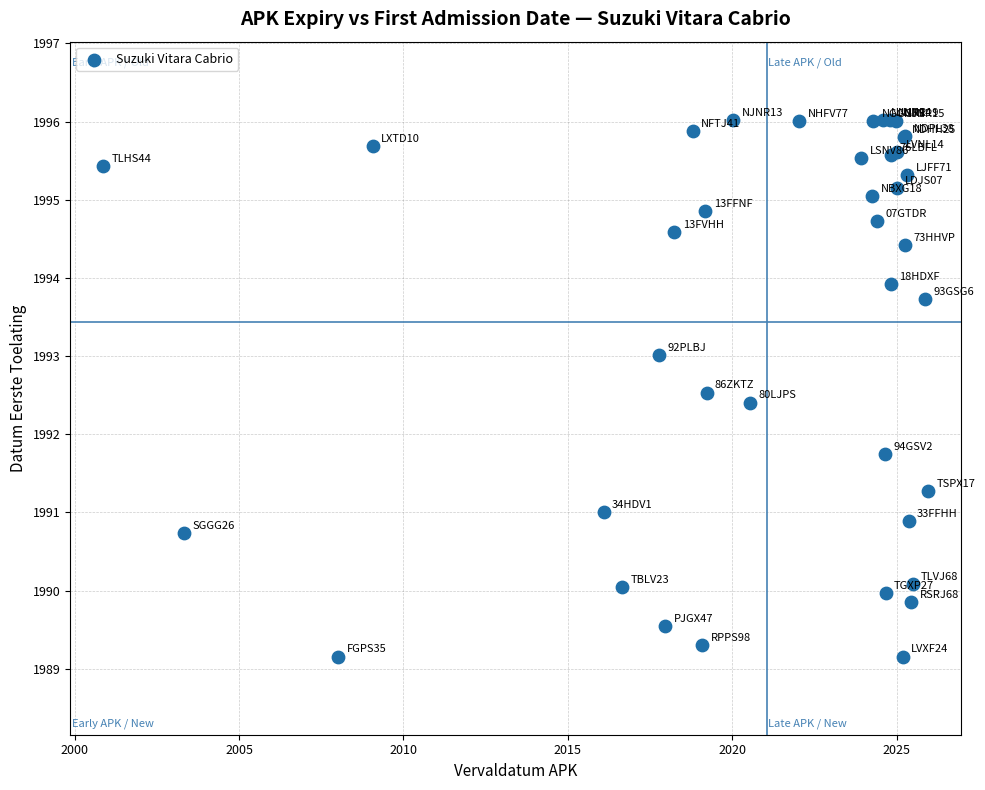

What Y value in the scatter plot is closest to 1992?

1991.8